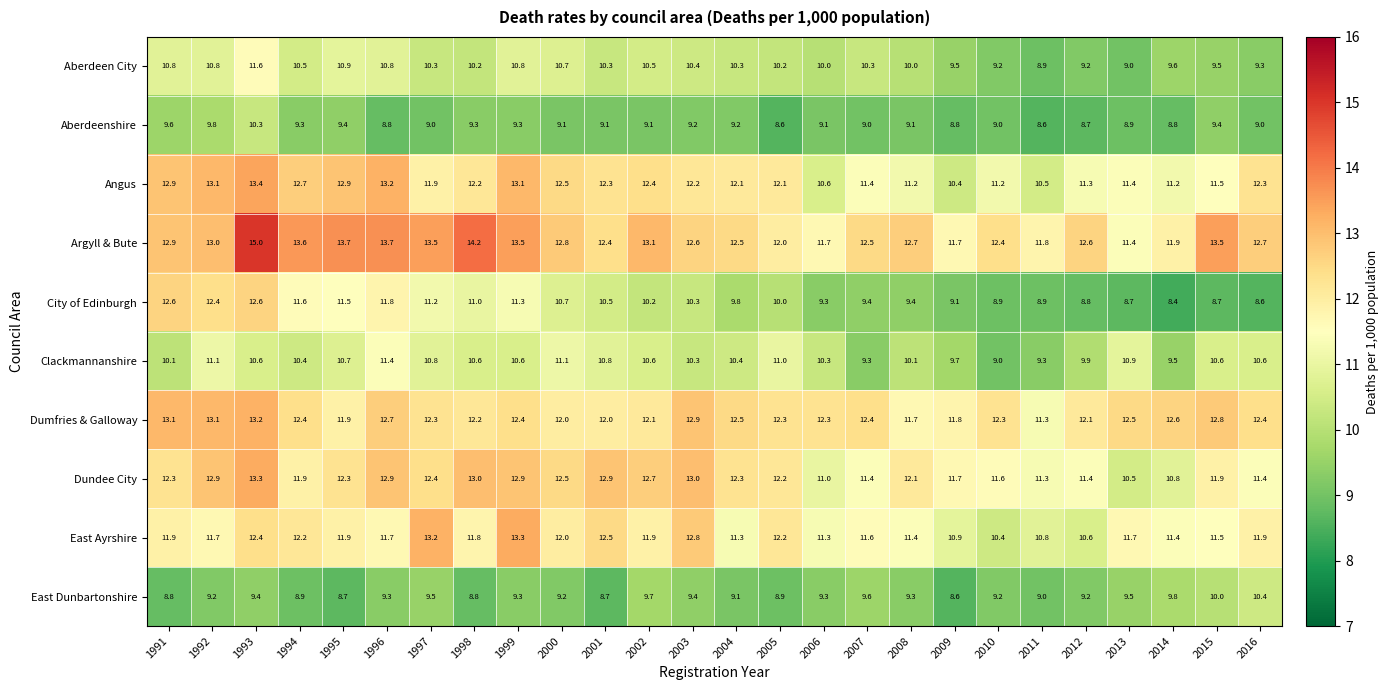

Which series changed the most between 1994 and 2003?

City of Edinburgh